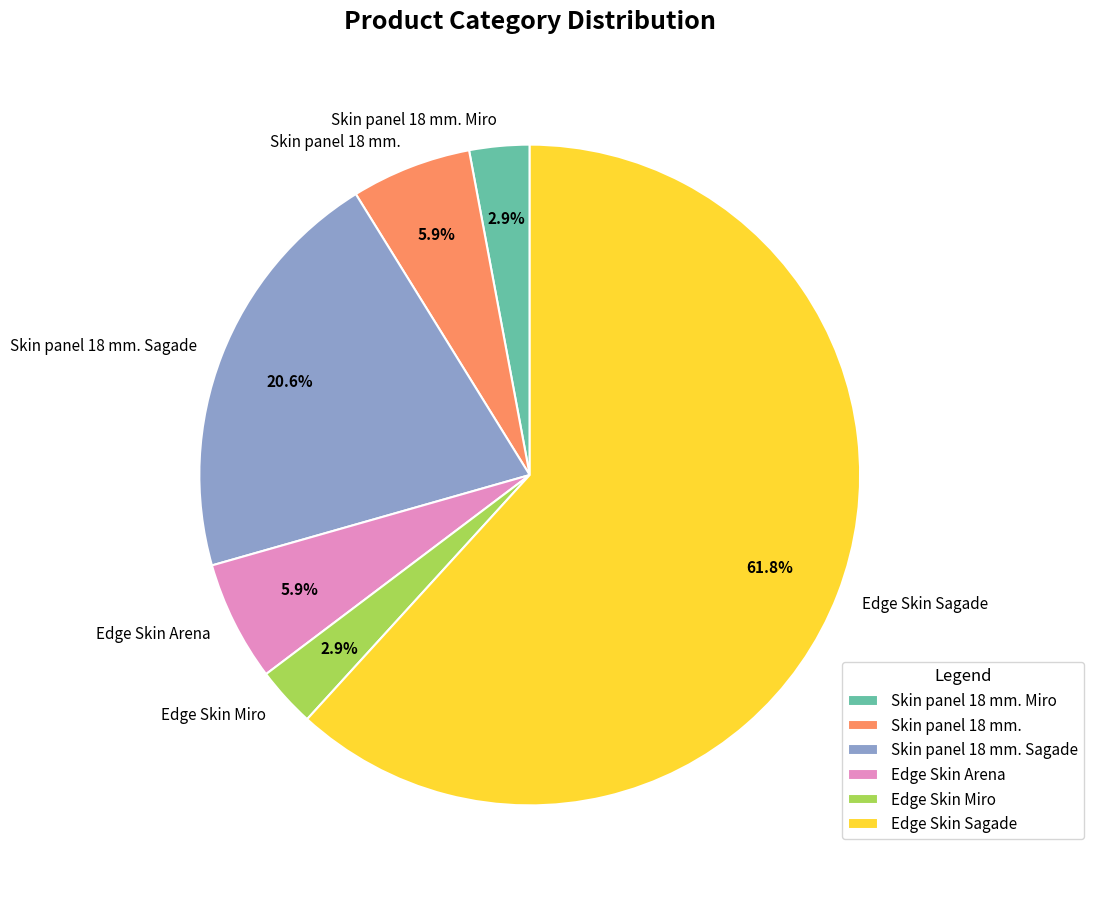

Is Edge Skin Sagade the majority of the pie?

Yes